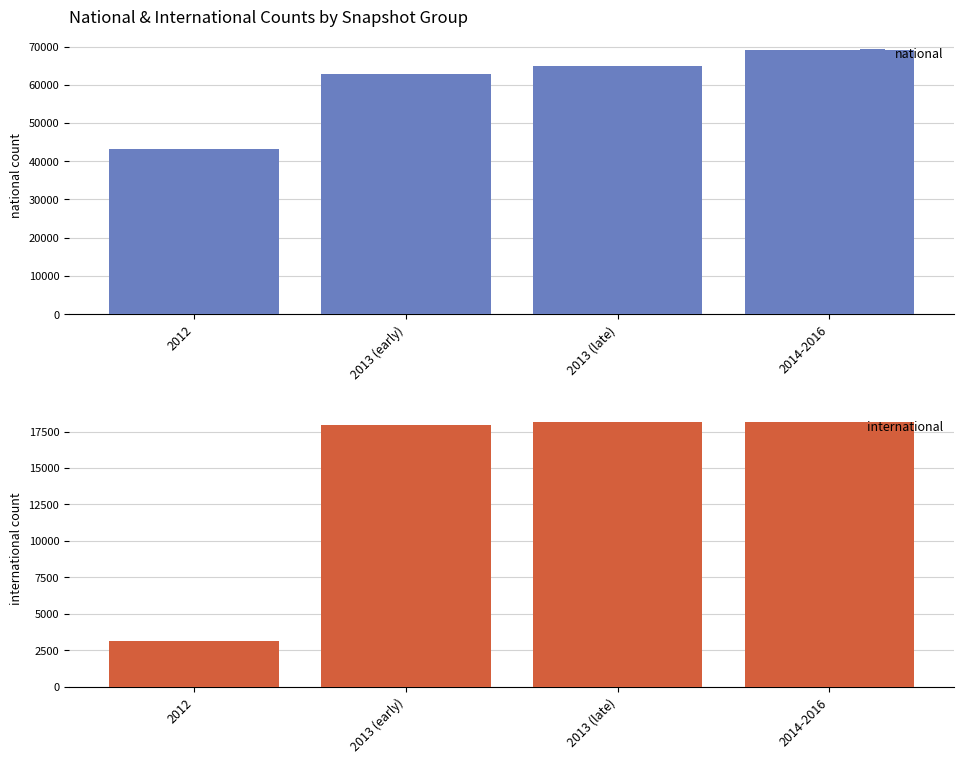

What is the label of the 2nd bar from the left?

2013 (early)